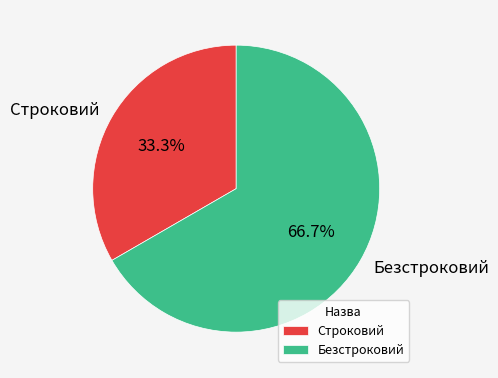

Rank the categories by value from highest to lowest.

Безстроковий, Строковий